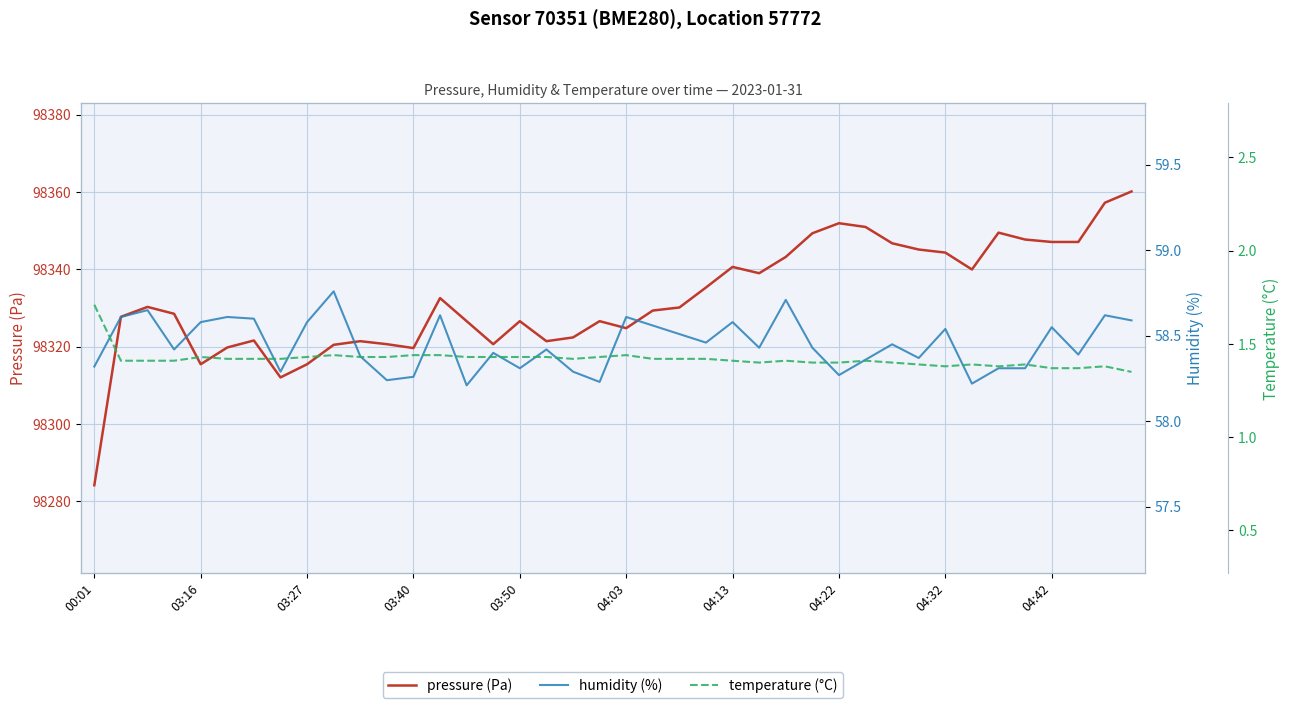

How many humidity (%) values are between 58 and 59?

40